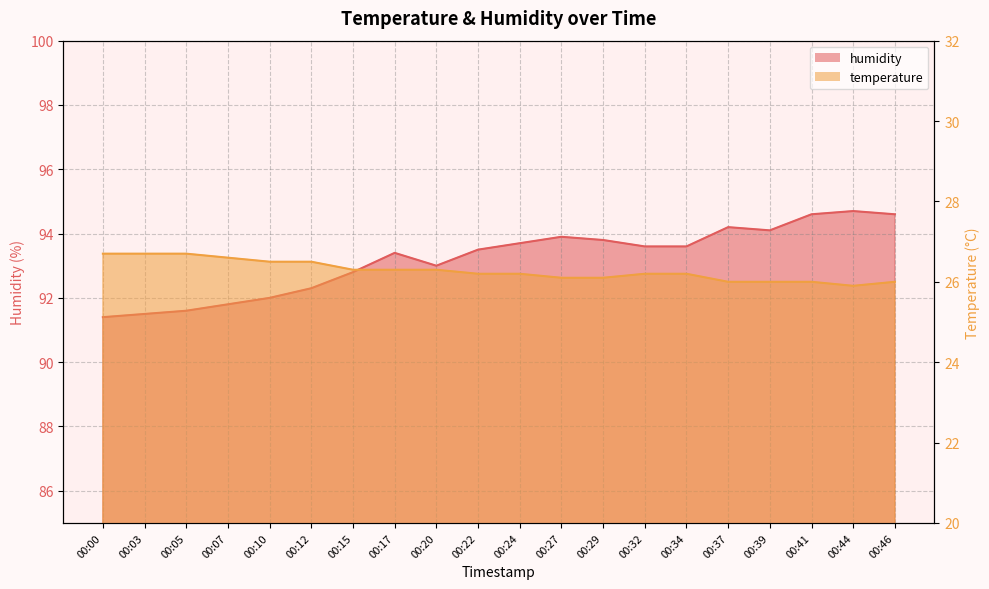

Which category has the highest value across all series?

00:44